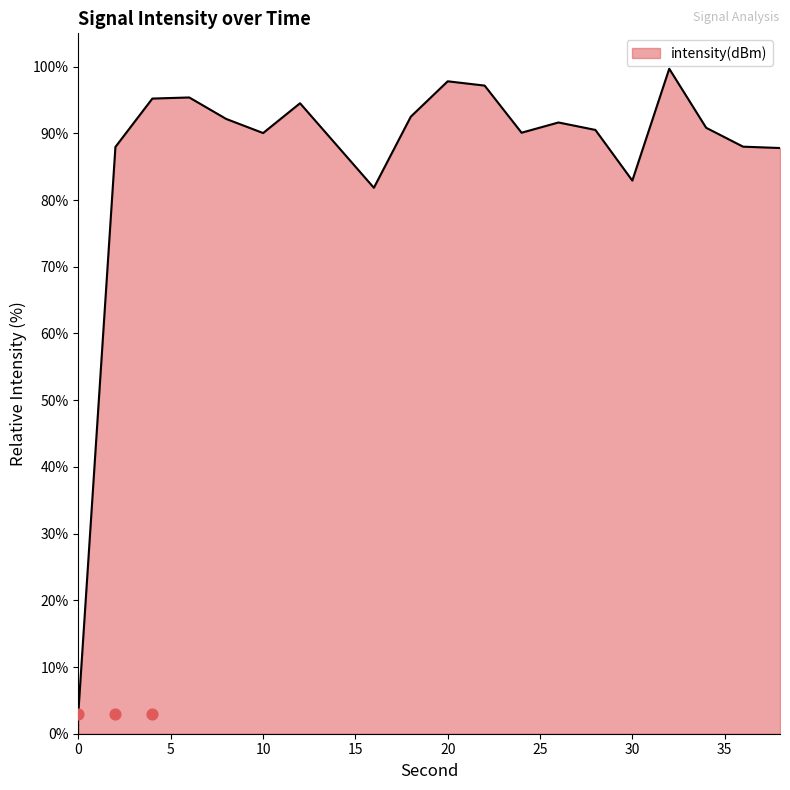

Which has a higher value, 36 or 12?

12